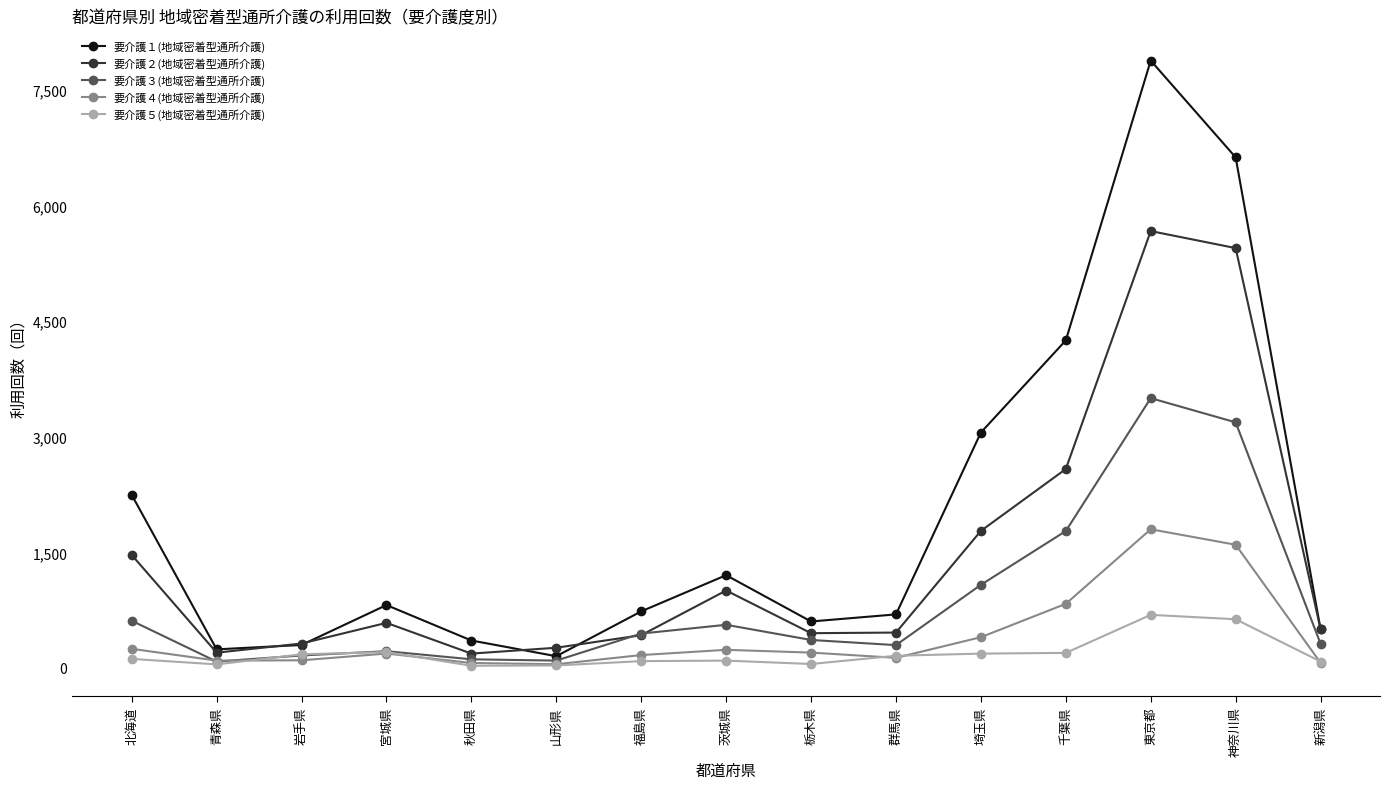

Which category has the highest value in the 要介護２(地域密着型通所介護) series?

東京都